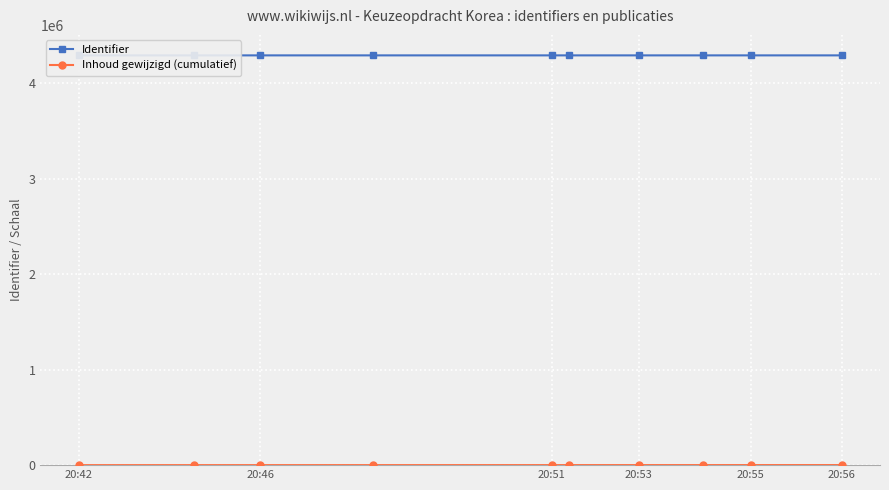

How many values in the Inhoud gewijzigd (cumulatief) series are below 432?

5